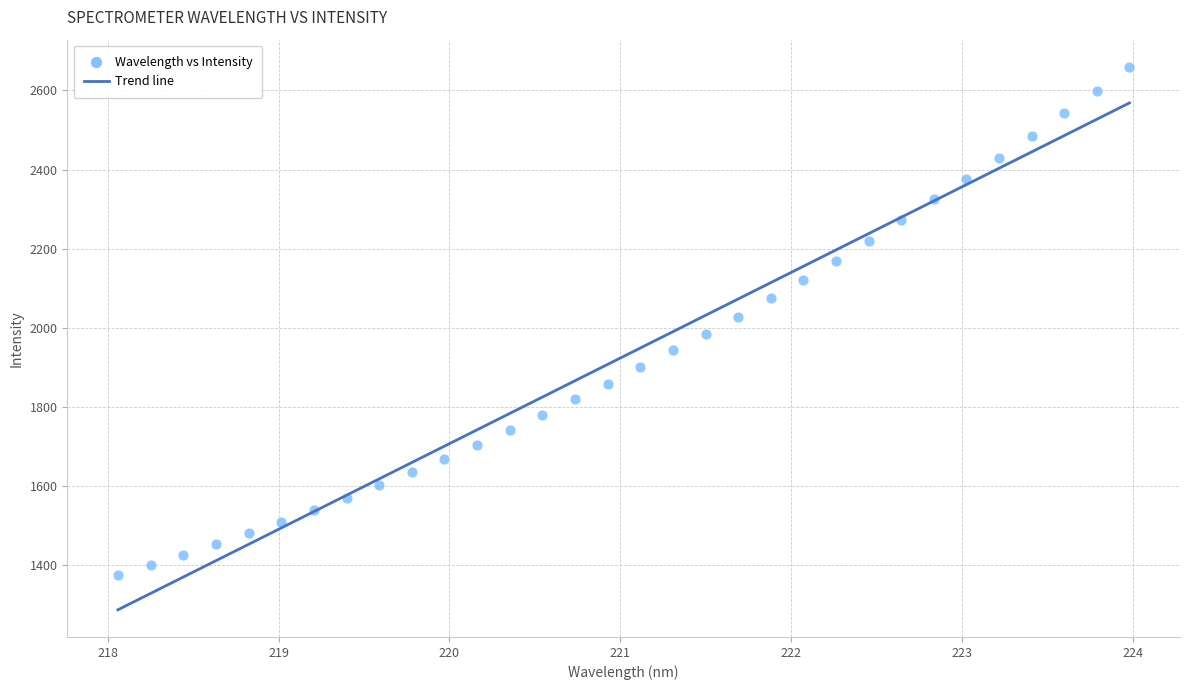

What is the range of X values (max minus min)?

5.9